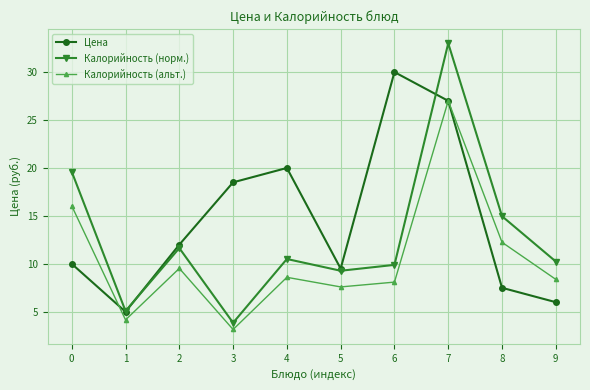

Which series has the largest total across all categories?

Цена